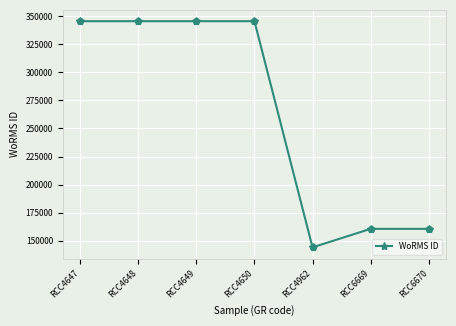

Between RCC6670 and RCC4962, which is larger?

RCC6670